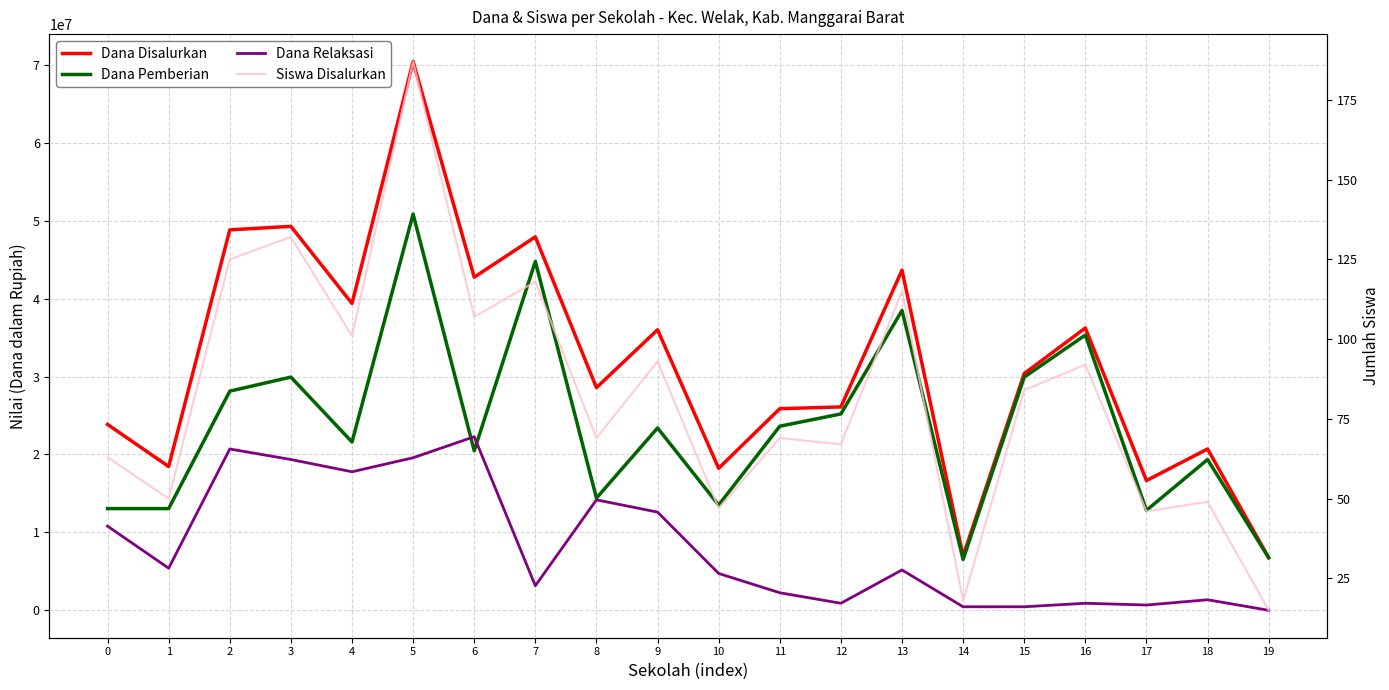

Does the chart have visible grid lines?

Yes